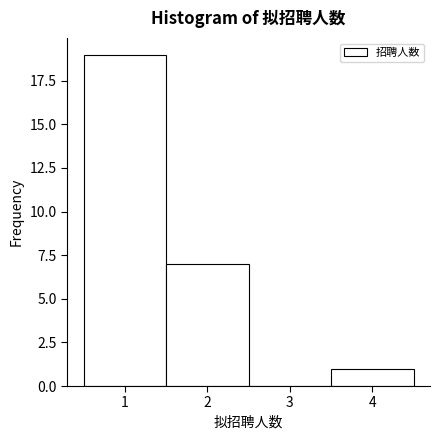

Reading left to right, list every bar in this chart as the range it spans on the x-axis followed by its height. The values are not printed on the chart, so give them approximately, as read against the axis.

0.5 to 1.5: 19
1.5 to 2.5: 7
2.5 to 3.5: 0
3.5 to 4.5: 1